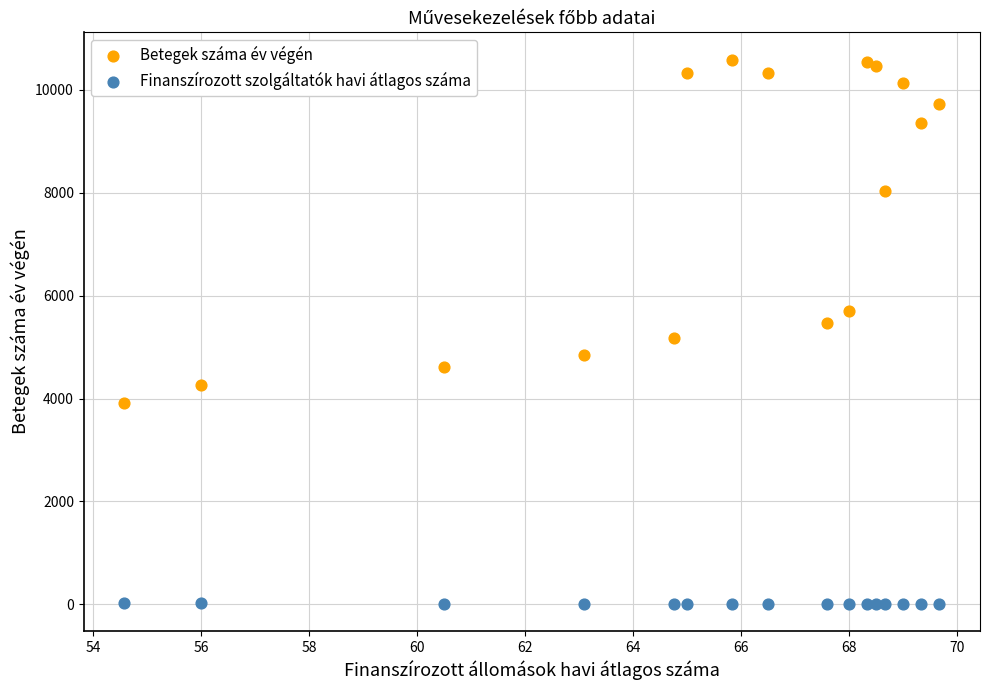

Which series reaches the minimum Y coordinate?

Finanszírozott szolgáltatók havi átlagos száma